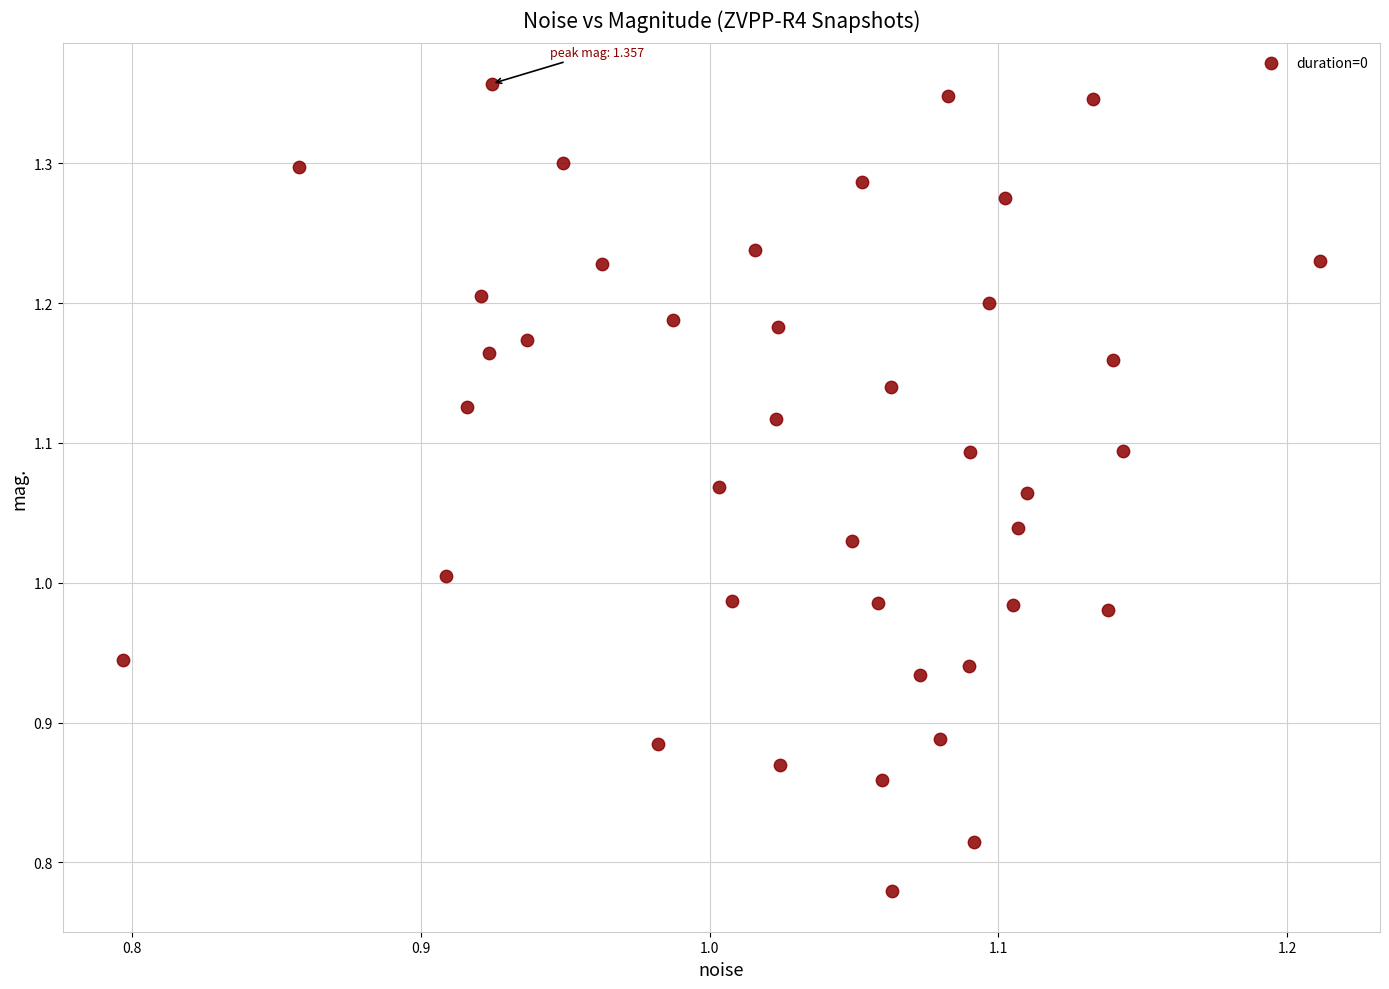

What is the range of X values (max minus min)?

0.4